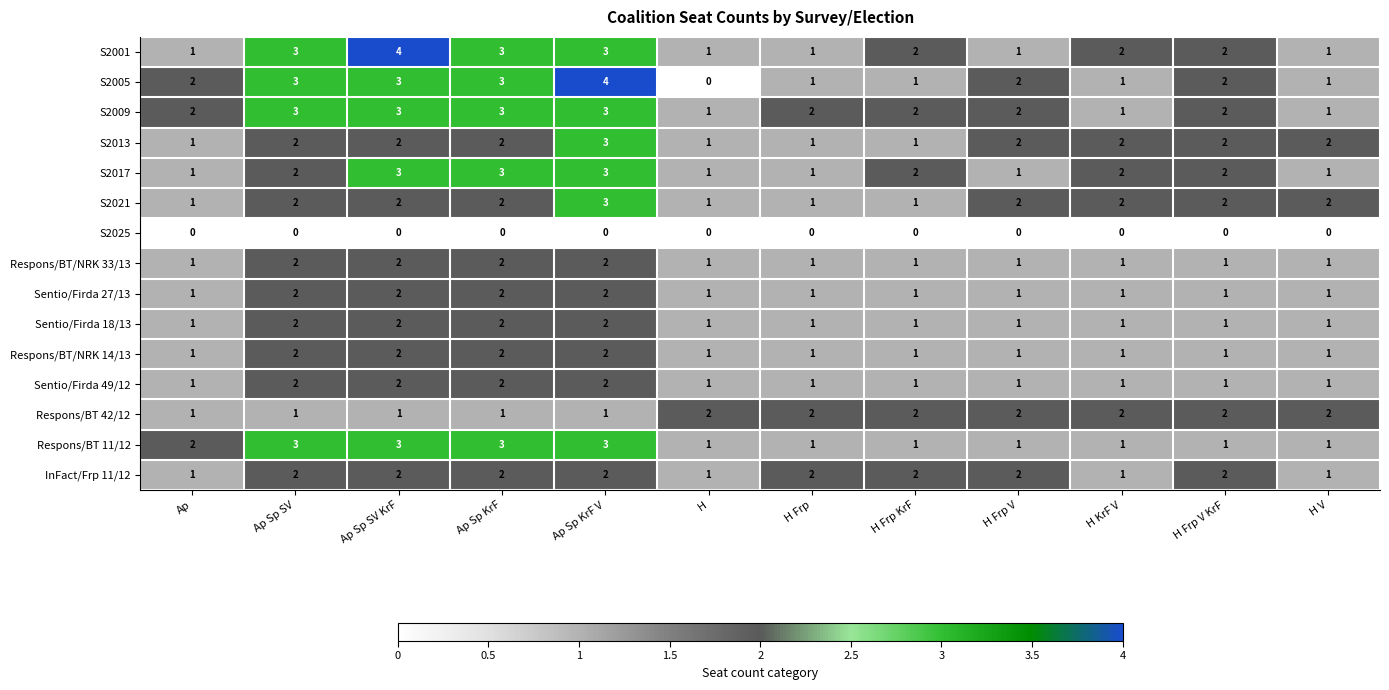

How many series are shown in this chart?

15